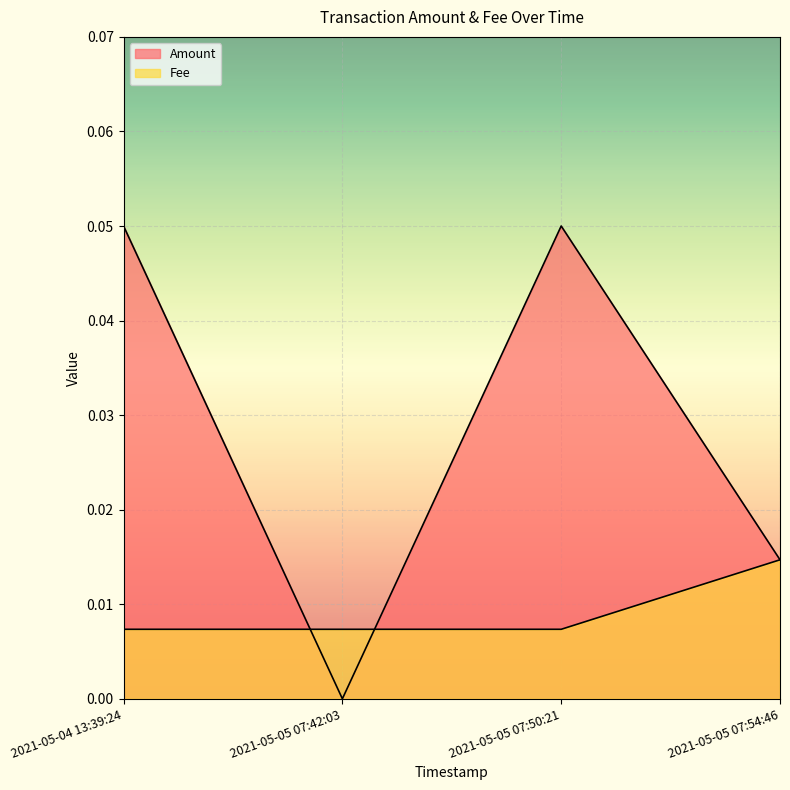

How many lines are shown in the chart?

2